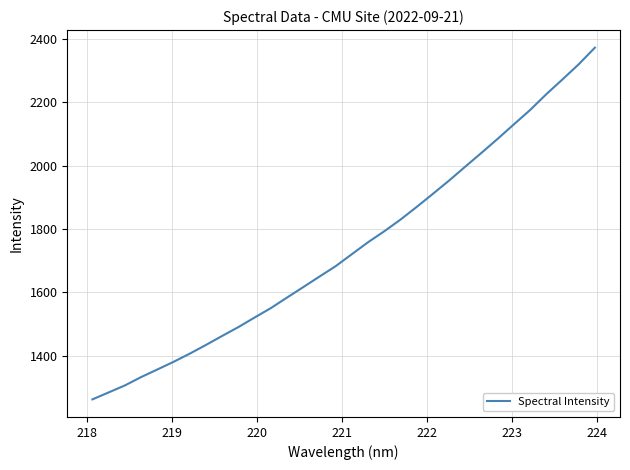

What is the smallest value displayed?

1263.0